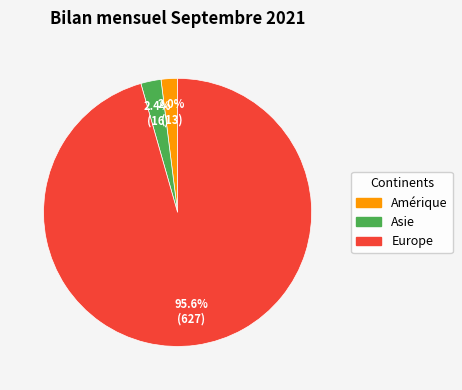

Is there a majority slice in this chart?

Yes